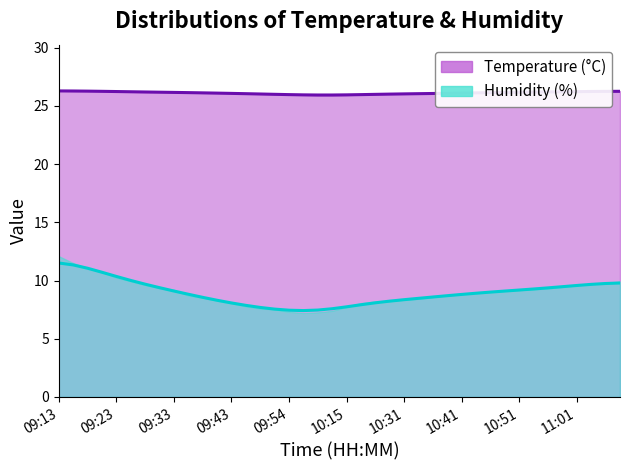

In humidity, how many points are lower than both neighbors (excluding endpoints)?

1